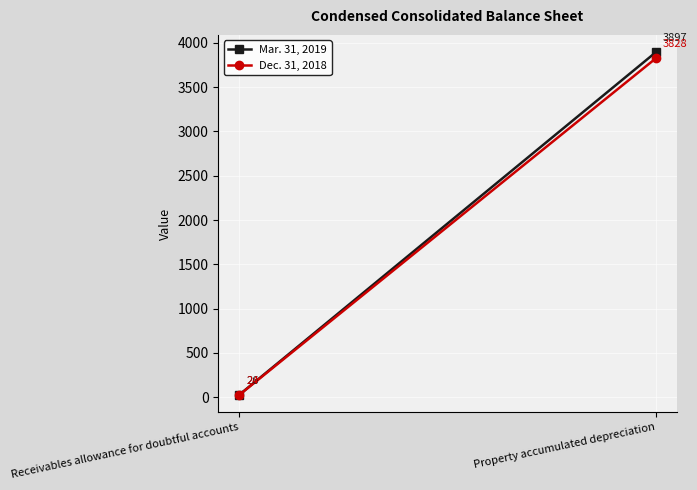

What is the lowest value of the Dec. 31, 2018 series?

24